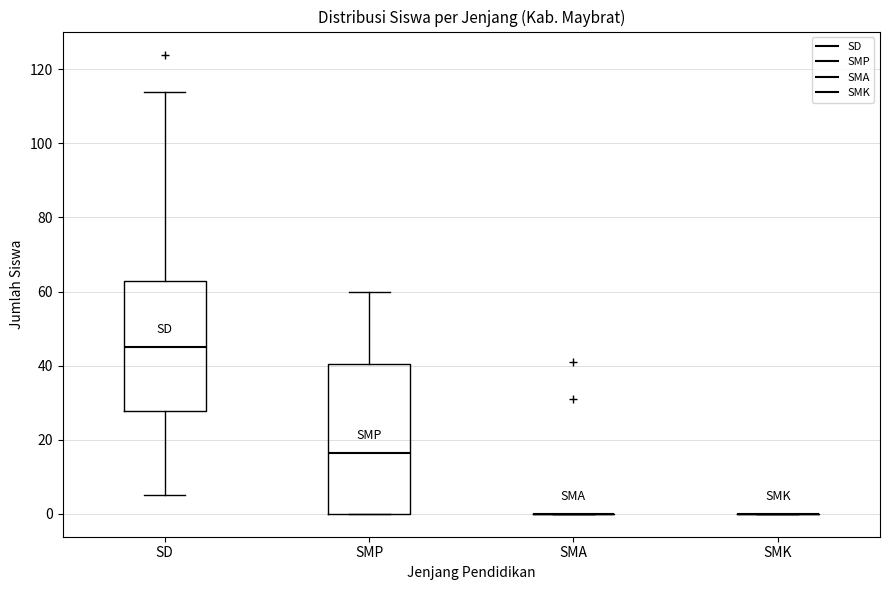

Reading left to right, read every box against the y-axis: the position of its median line, the range the box covers, and the ends of its whiskers. The values are not printed on the chart, so give them approximately, as read against the axis.

SD: median 46, box 28 to 62, whiskers 6 to 114
SMP: median 16, box 0 to 40, whiskers 0 to 60
SMA: box collapsed to a line at 0, whiskers 0 to 0
SMK: box collapsed to a line at 0, whiskers 0 to 0